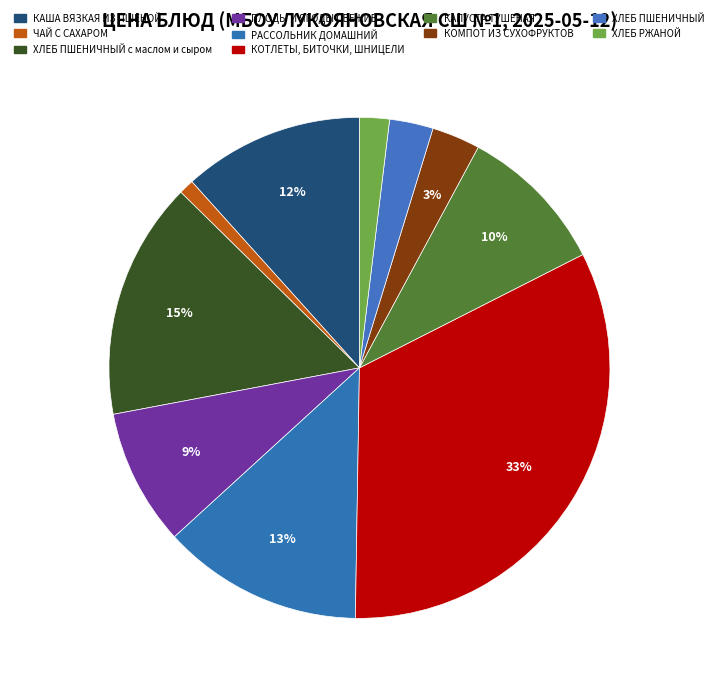

To the nearest percent, what is the average slice percentage?

10%